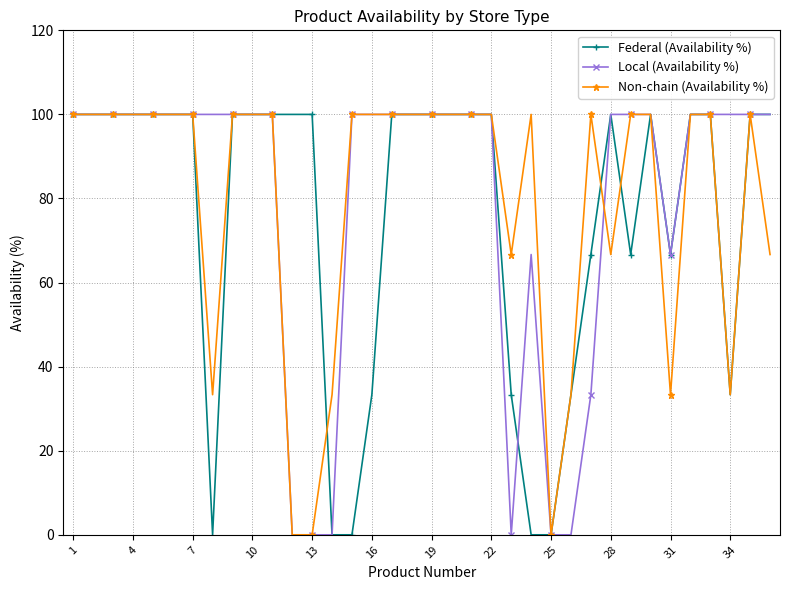

True or false: Non-chain (Availability %) and Federal (Availability %) intersect in this chart.

True